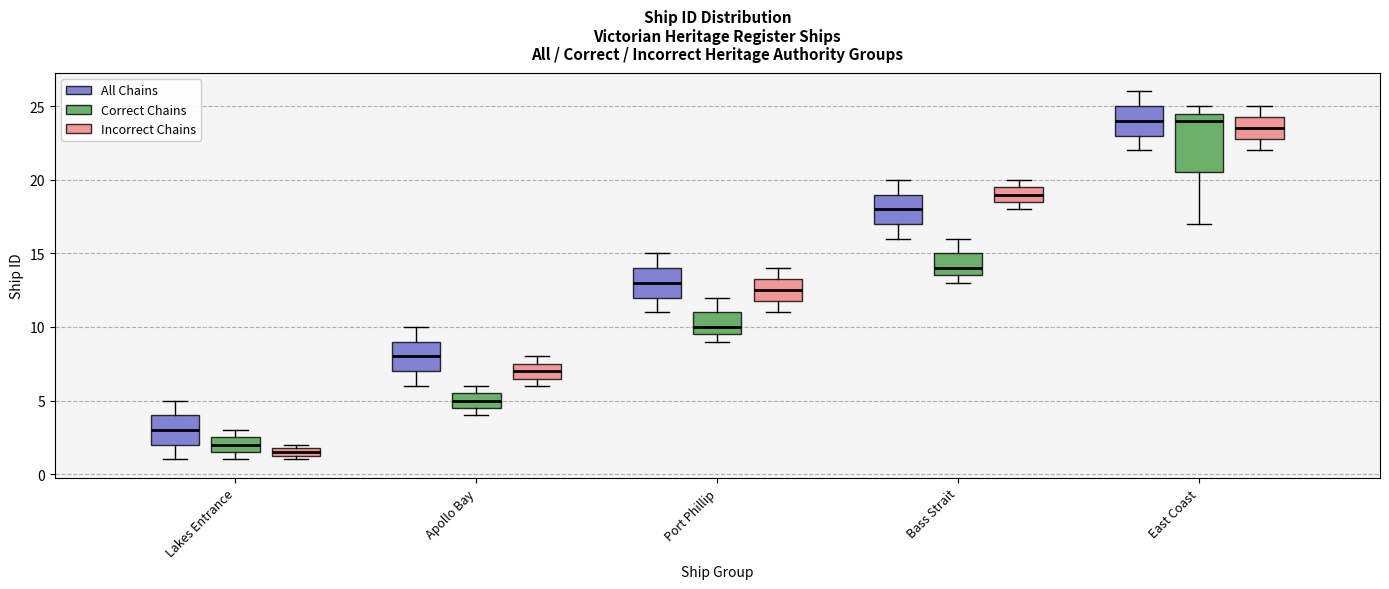

Where does the median line of the box for Apollo Bay (Incorrect Chains) sit on the y-axis? The values are not printed on the chart, so give them approximately, as read against the axis.

7.0